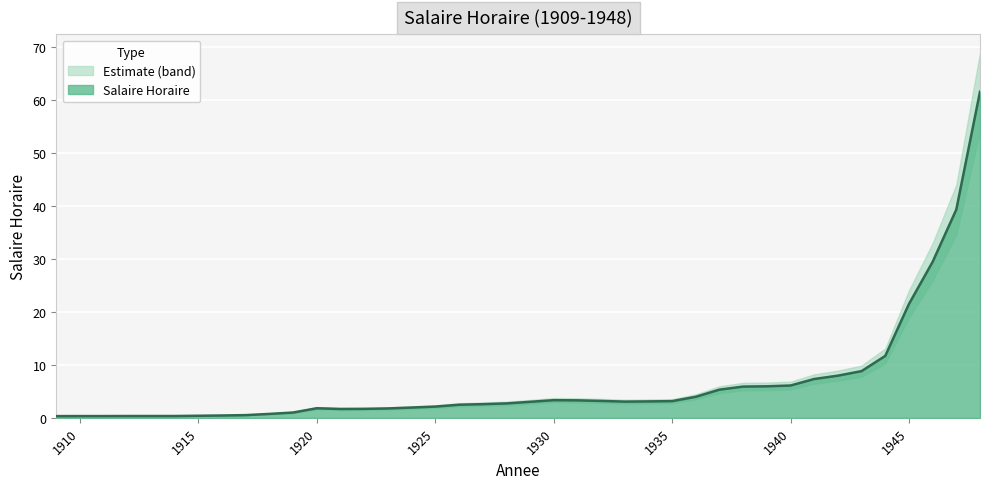

How many values exceed 3?

20